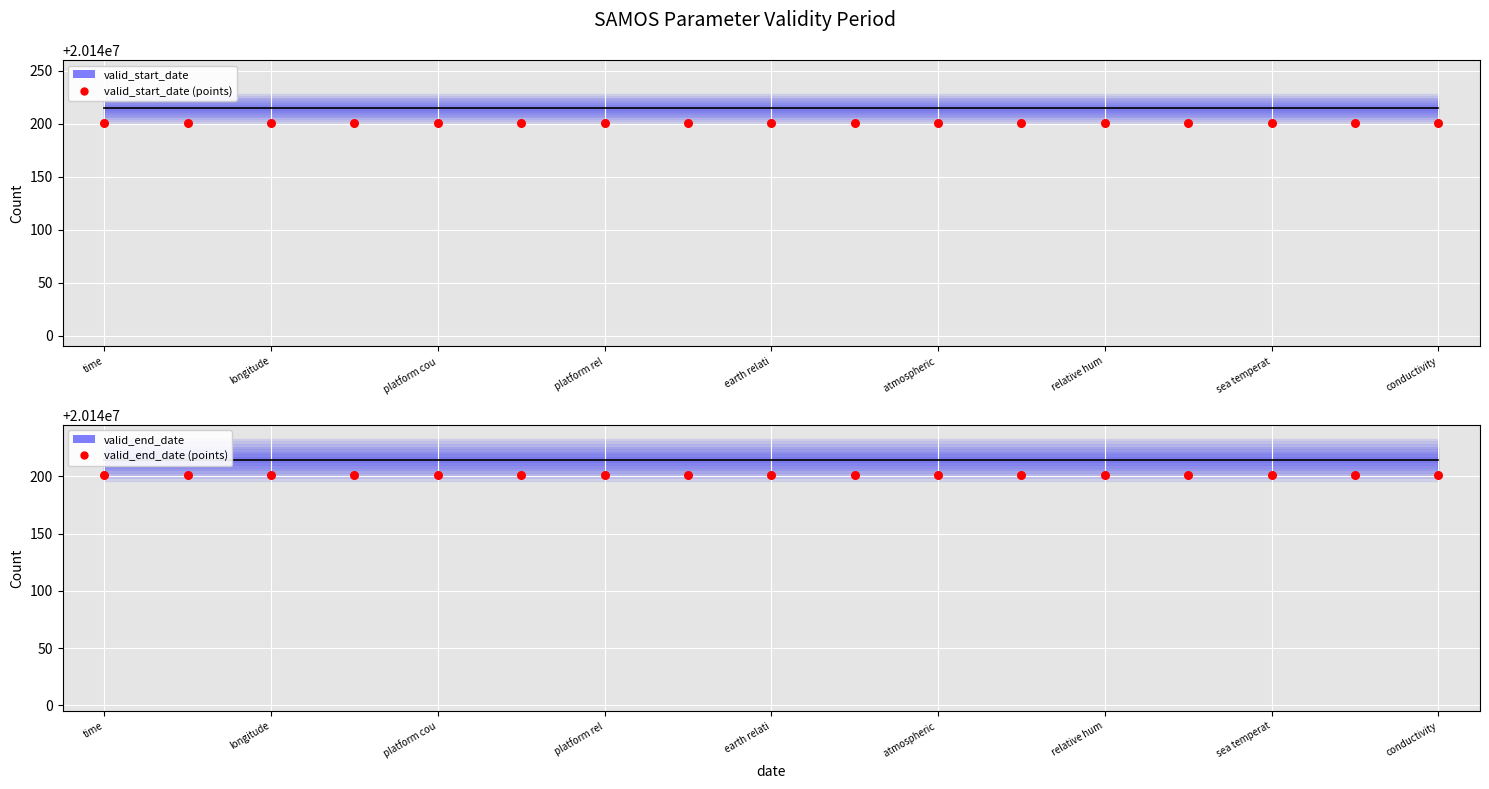

At which category is the sum across all series the highest?

time